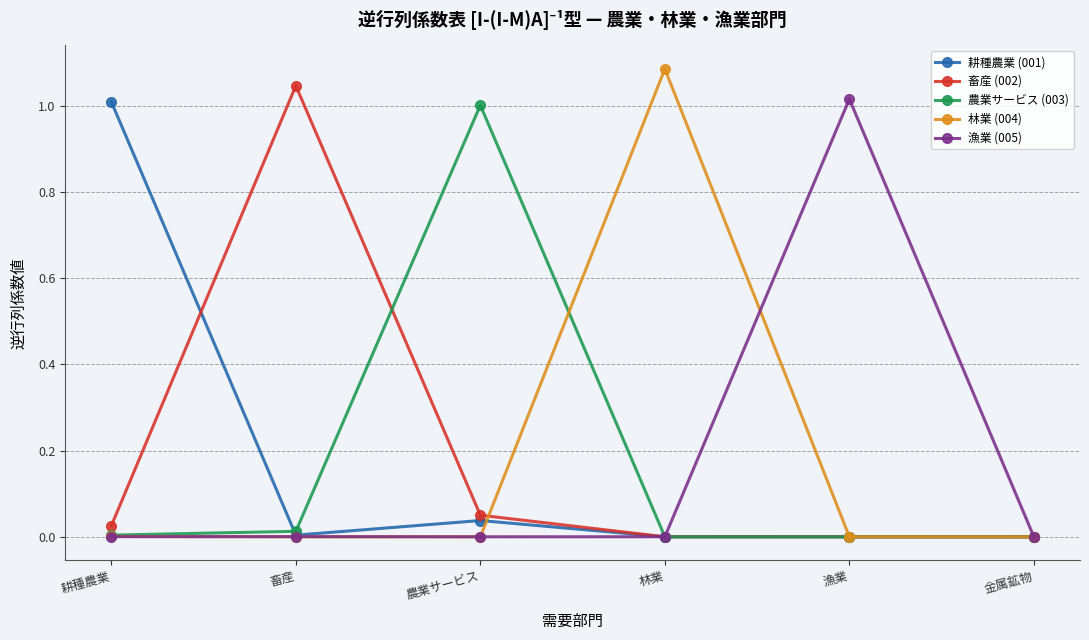

What is the label of the 5th point from the left?

漁業